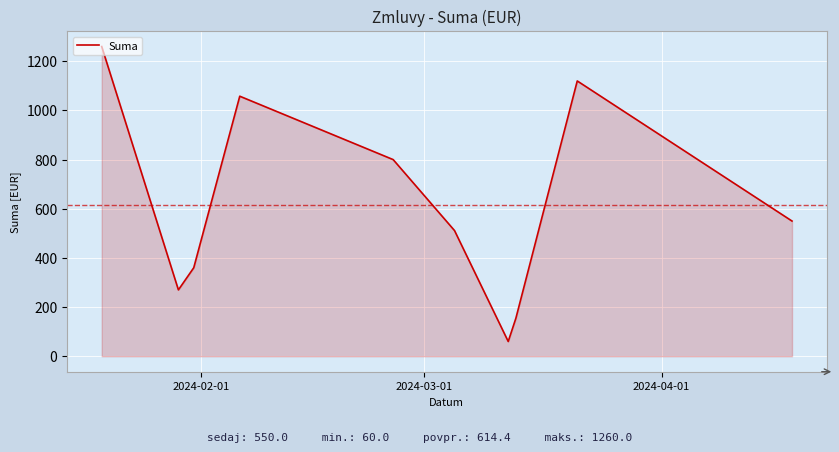

What is the average value?

614.4